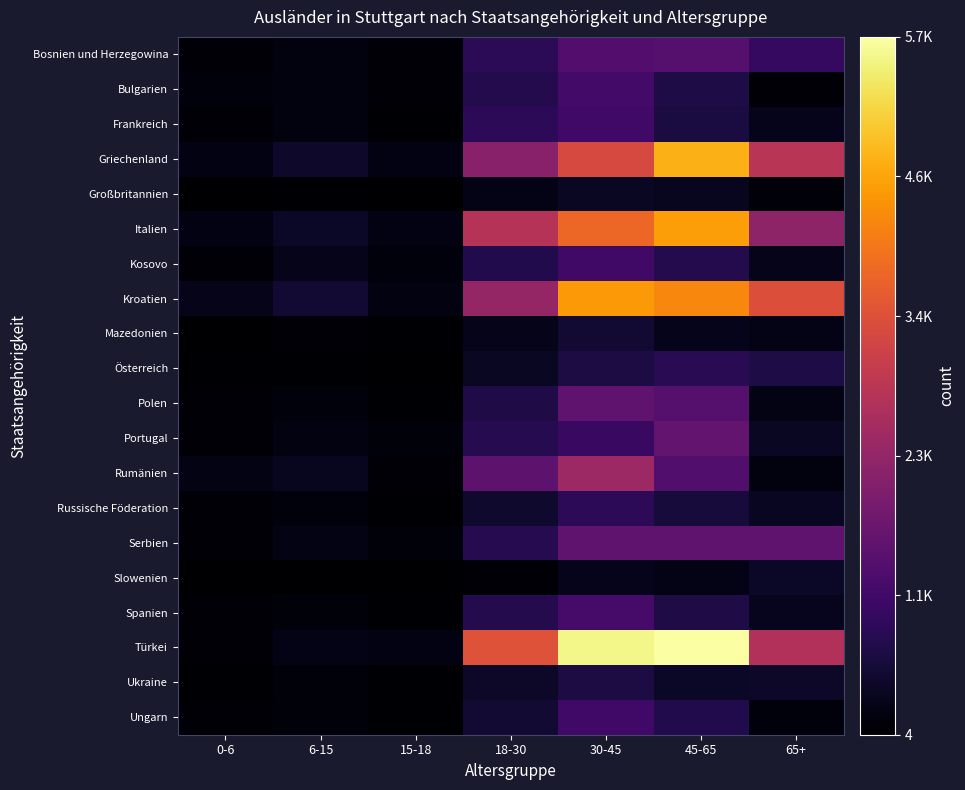

At which category is the sum across all series the highest?

30-45